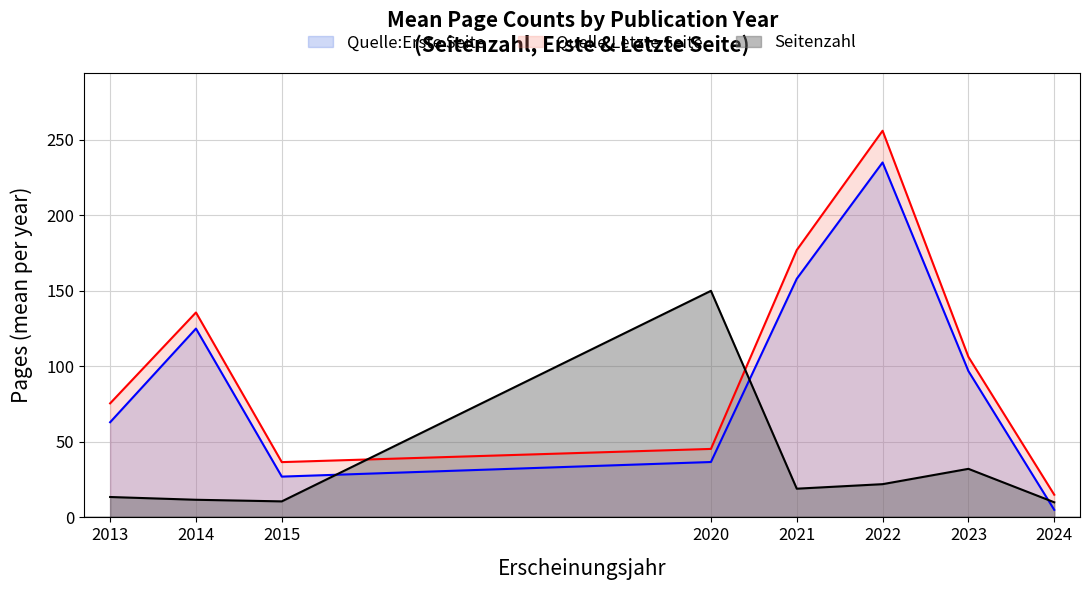

True or false: Quelle:Erste Seite and Quelle:Letzte Seite intersect in this chart.

False